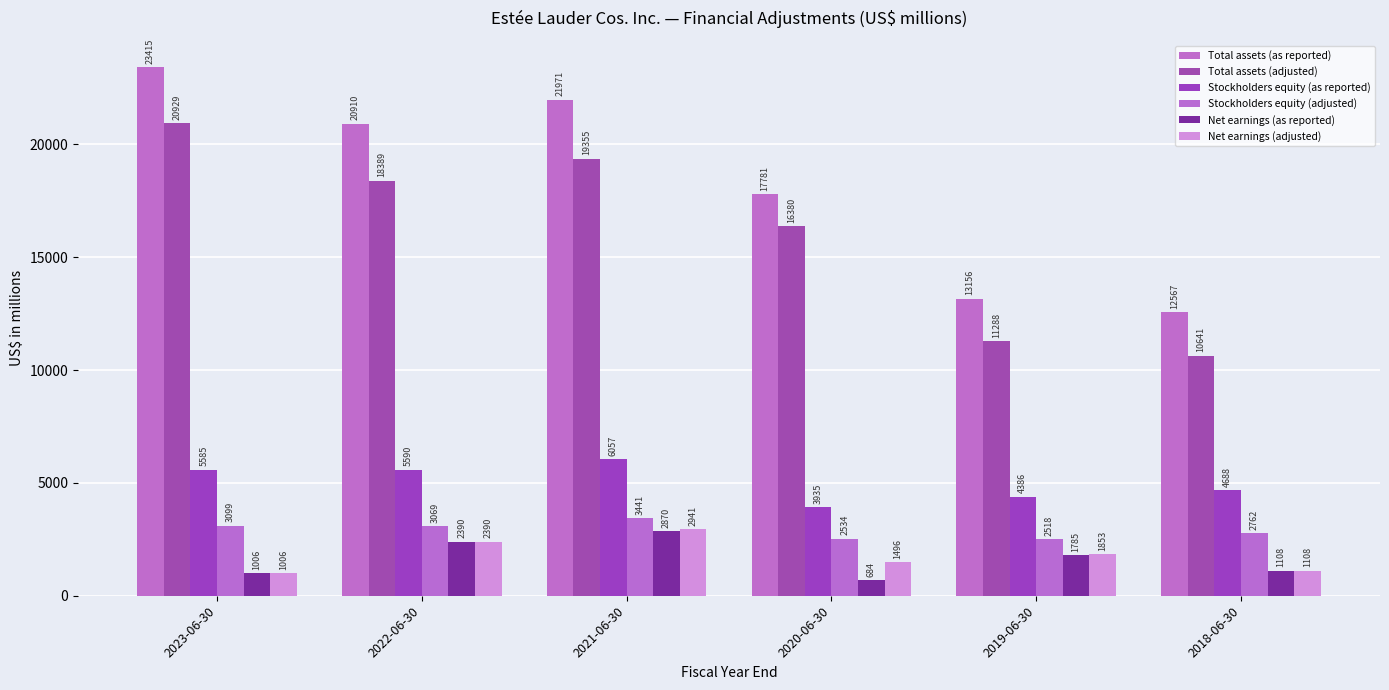

What is the label of the 5th bar from the right?

2022-06-30